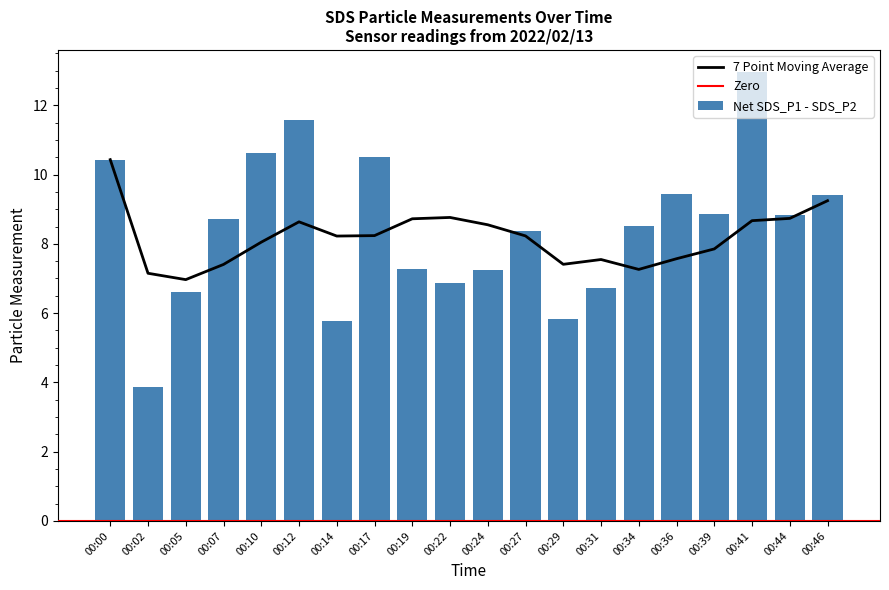

What is the sum of all values?

168.4